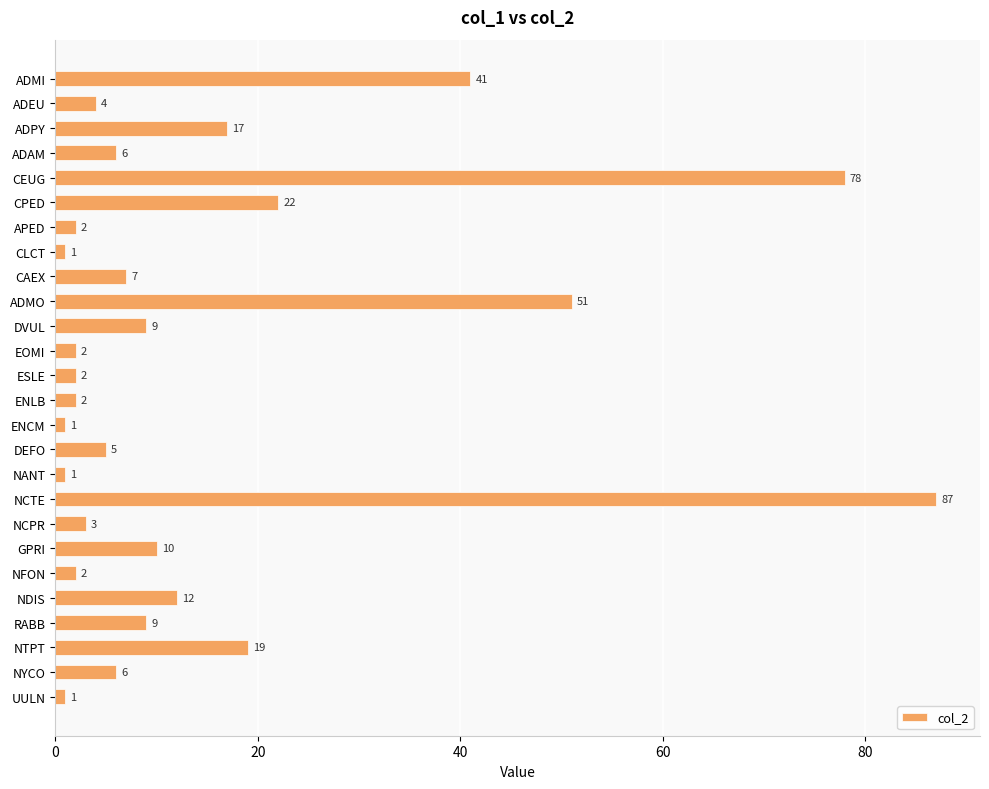

Reading bottom to top, extract all data points from this chart.

UULN=1	NYCO=6	NTPT=19	RABB=9	NDIS=12	NFON=2	GPRI=10	NCPR=3	NCTE=87	NANT=1	DEFO=5	ENCM=1	ENLB=2	ESLE=2	EOMI=2	DVUL=9	ADMO=51	CAEX=7	CLCT=1	APED=2	CPED=22	CEUG=78	ADAM=6	ADPY=17	ADEU=4	ADMI=41